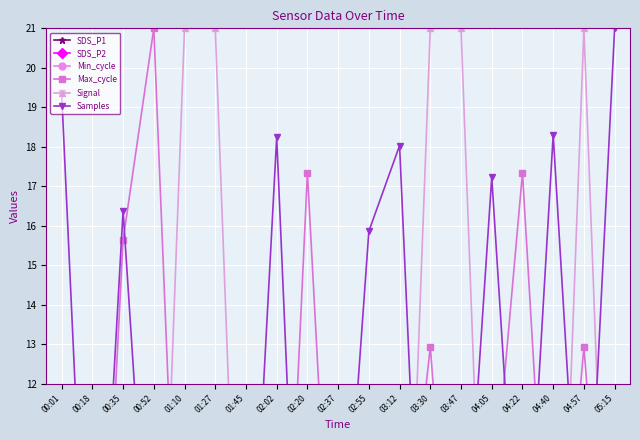

What position from the left is 02:20?

9